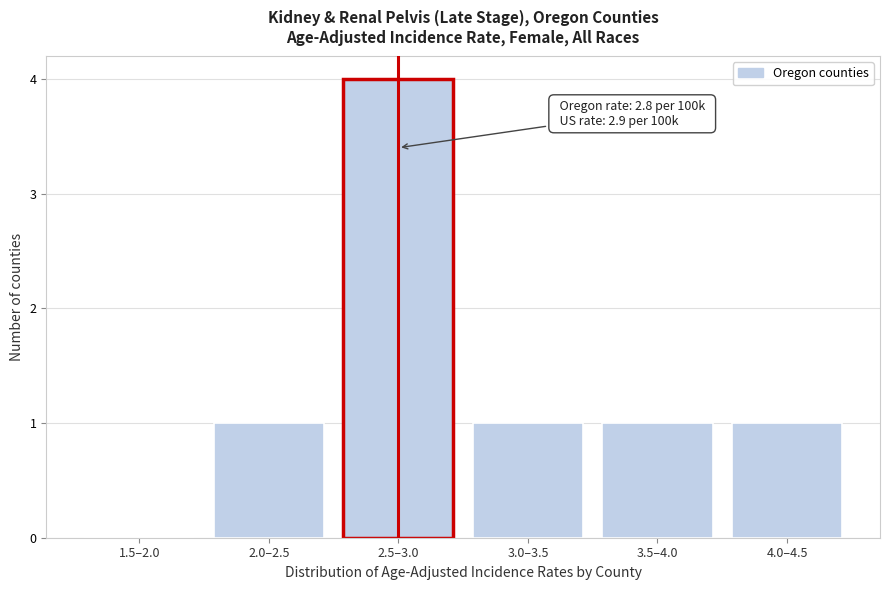

Reading right to left, transcribe all the data shown in this chart.

4.0–4.5=1	3.5–4.0=1	3.0–3.5=1	2.5–3.0=4	2.0–2.5=1	1.5–2.0=0